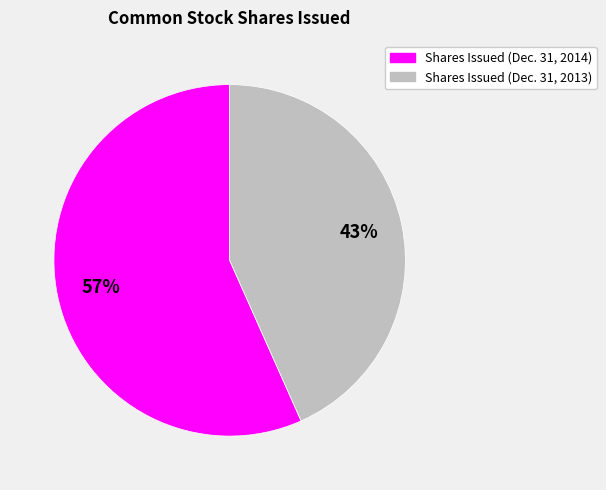

What is the majority slice?

Shares Issued (Dec. 31, 2014)